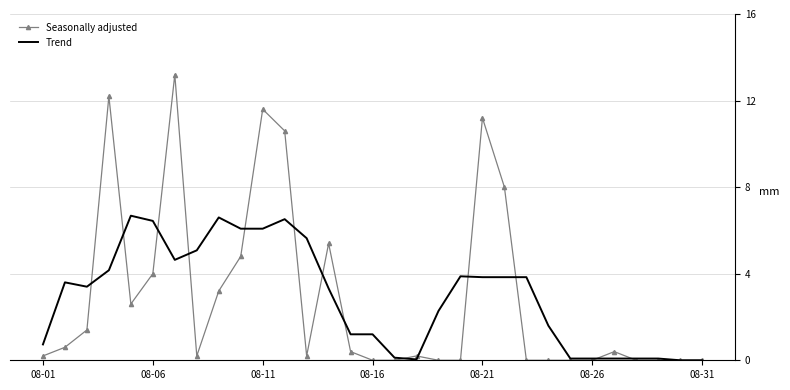

What is the maximum value shown in the chart?

13.2